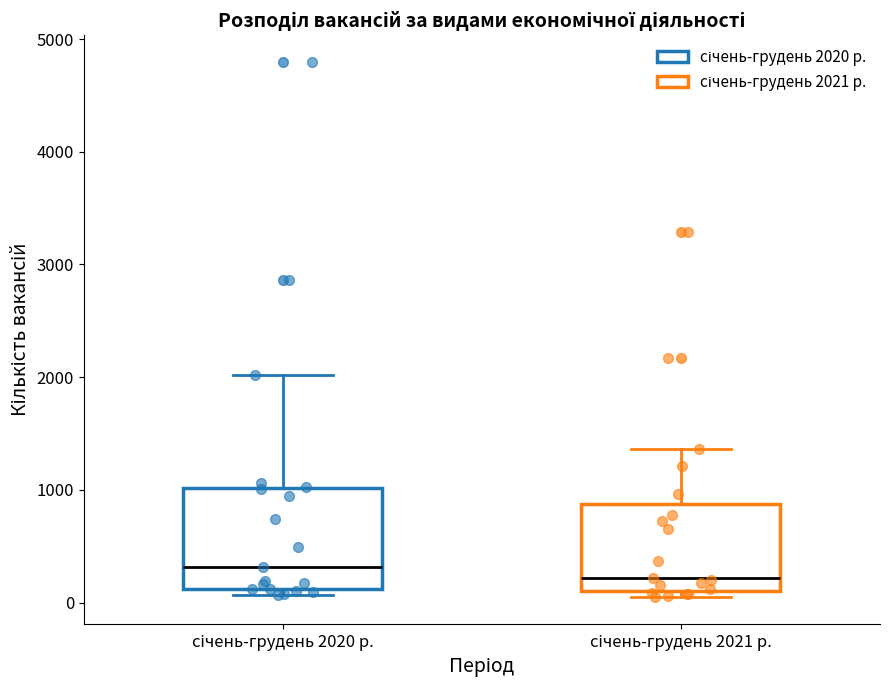

Where is the lower edge of the box for січень-грудень 2020 р. on the y-axis? The values are not printed on the chart, so give them approximately, as read against the axis.

100